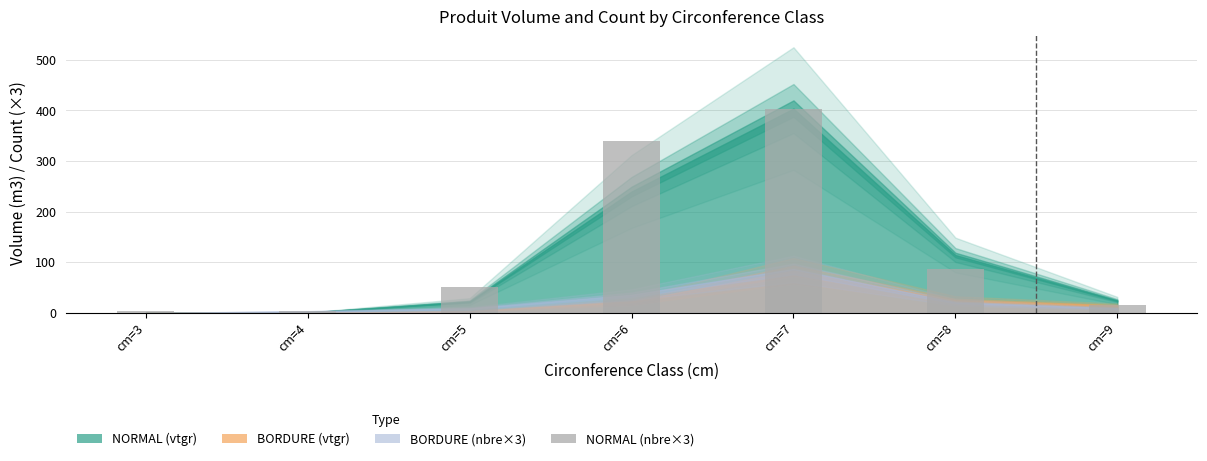

Between cm=6 and cm=9, which is larger?

cm=6